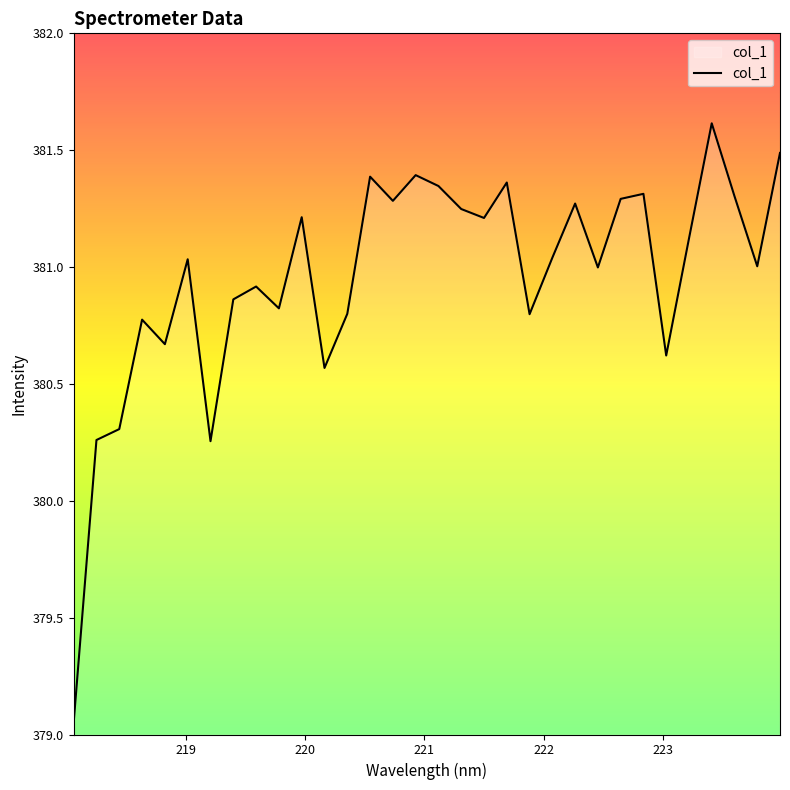

What is the maximum value shown in the chart?

381.6